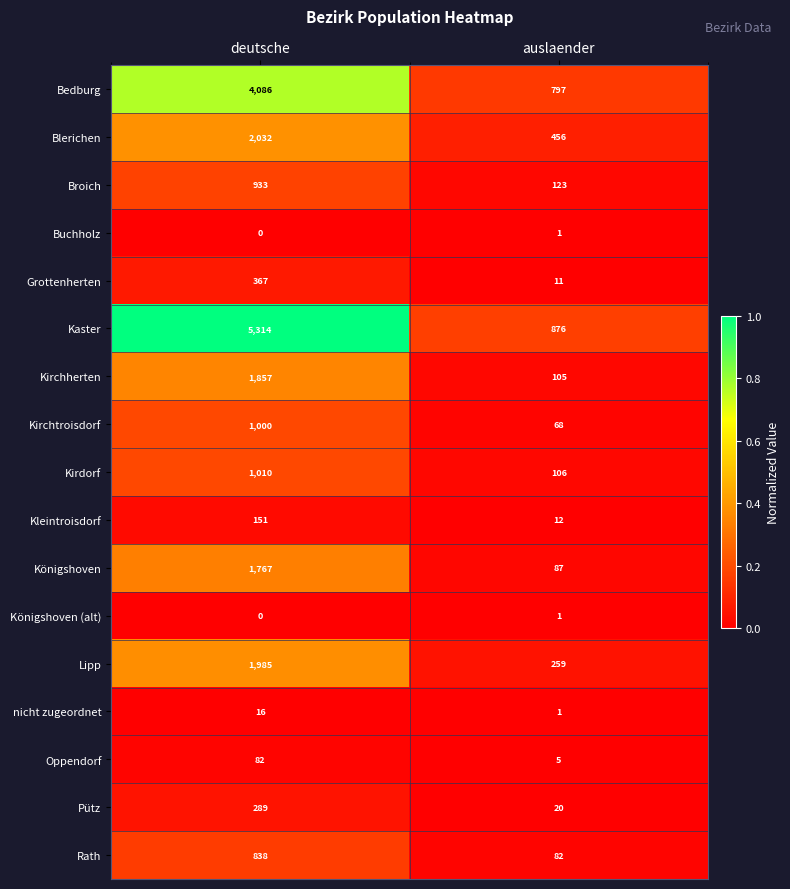

True or false: Kirchtroisdorf has a value of 444 at deutsche.

False